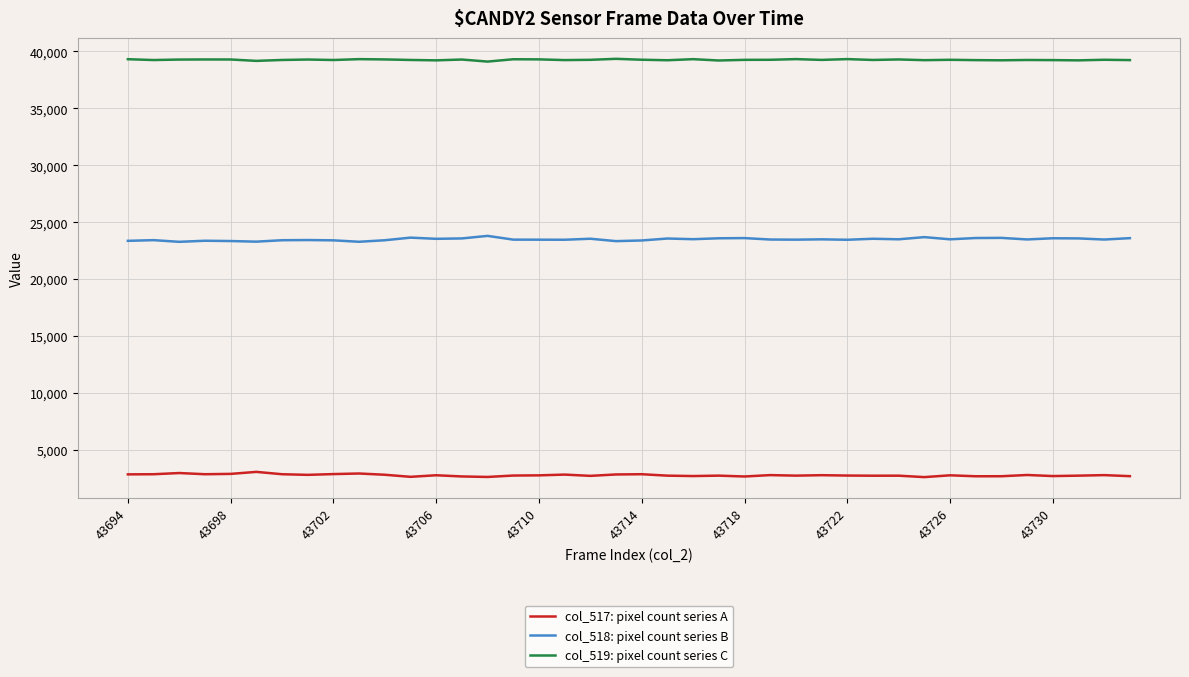

List the series in order of their peak value, lowest first.

col_517: pixel count series A, col_518: pixel count series B, col_519: pixel count series C